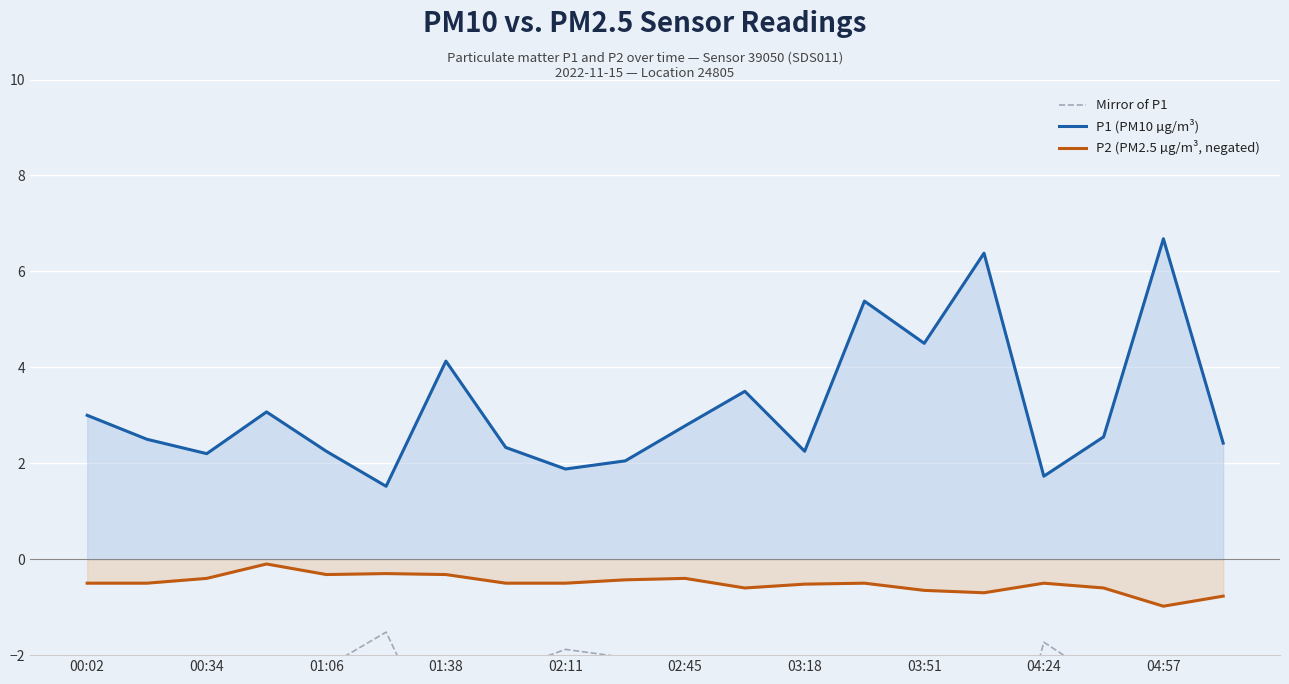

Which category has the lowest value in the P2 (PM2.5 µg/m³, negated) series?

04:57